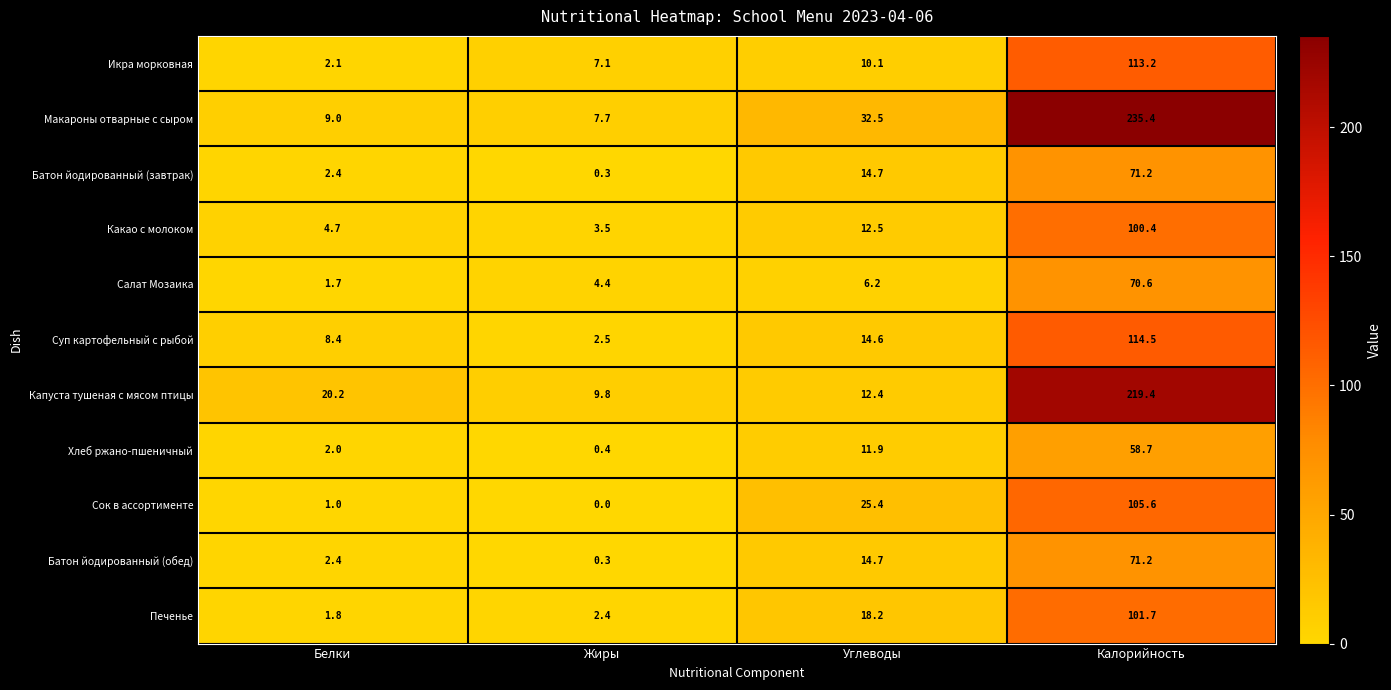

At how many categories does at least one series exceed 7?

4